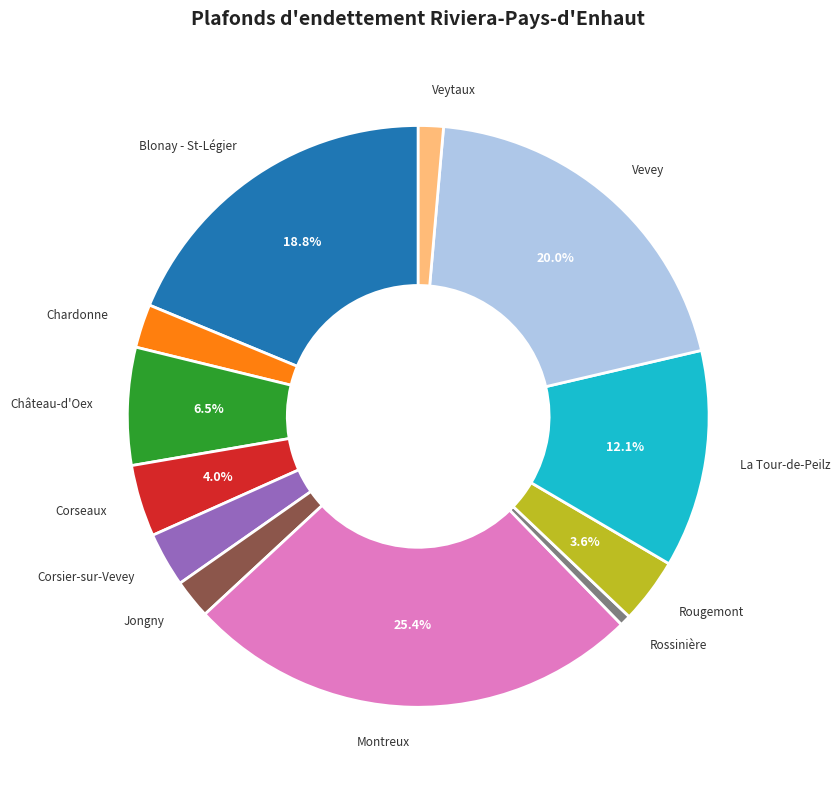

Is Jongny the majority of the pie?

No